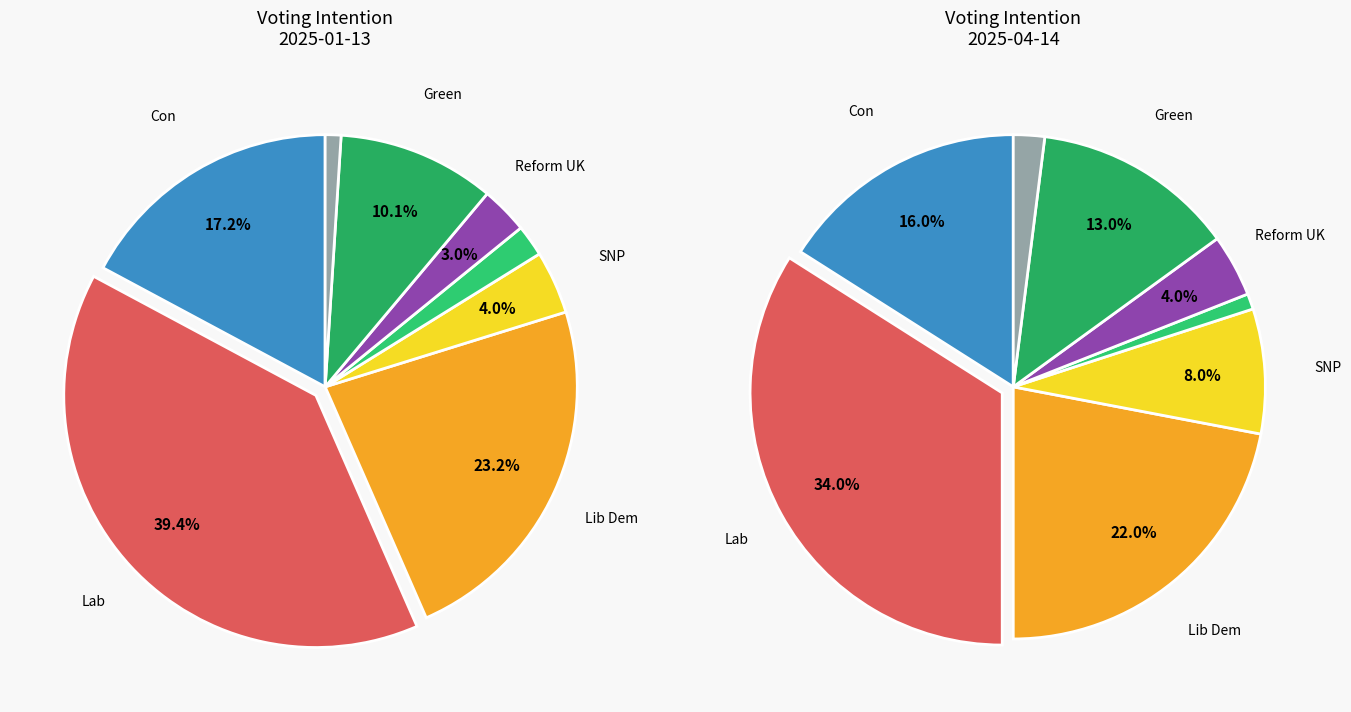

How many segments does this pie chart have?

8